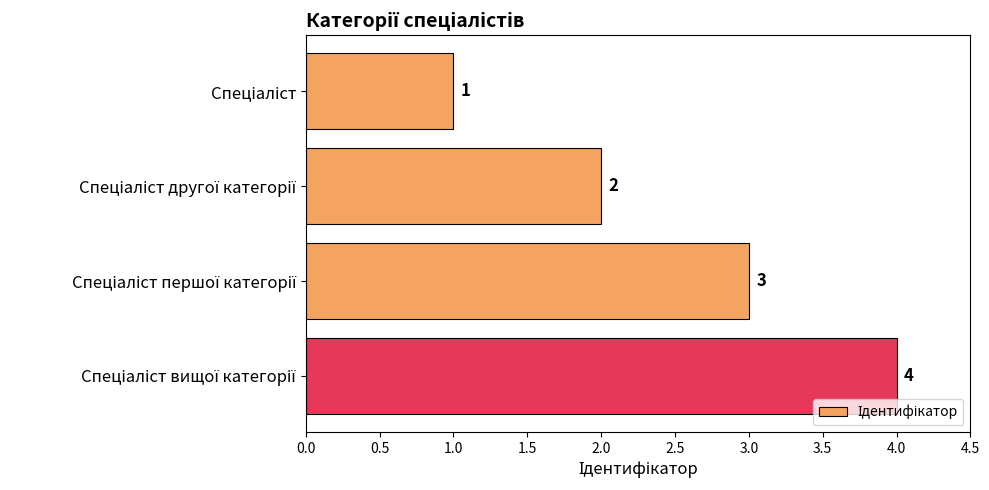

Count the values in the range 2 to 4.

3